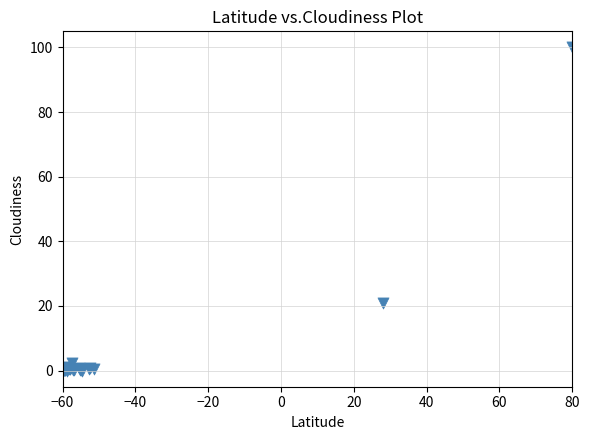

What Y value in the scatter plot is closest to 50?

21.0